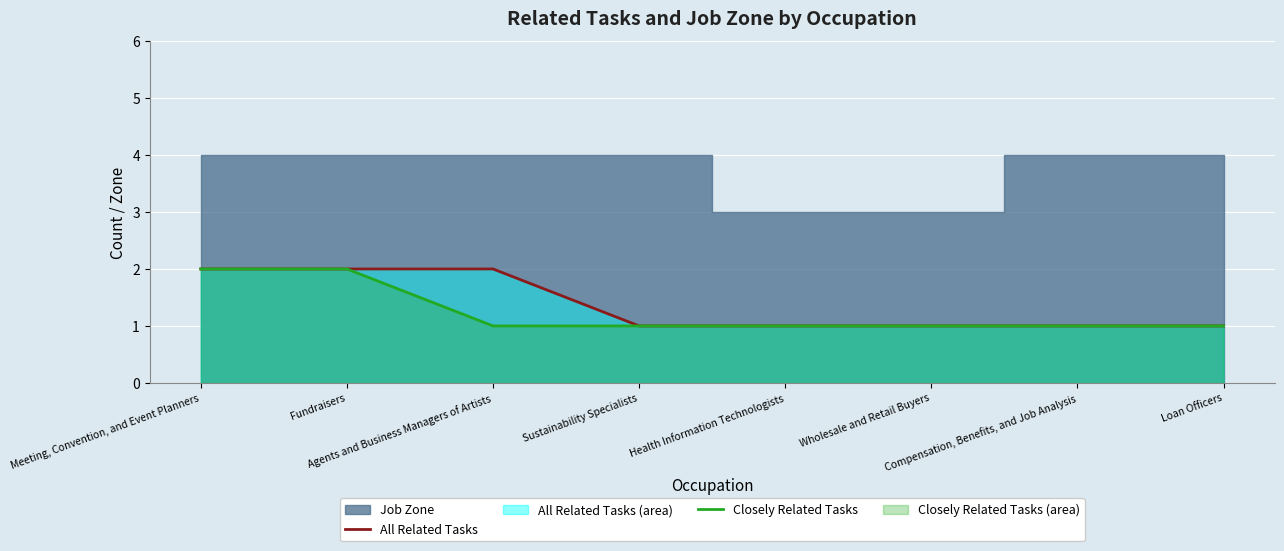

What position from the right is Agents and Business Managers of Artists?

6